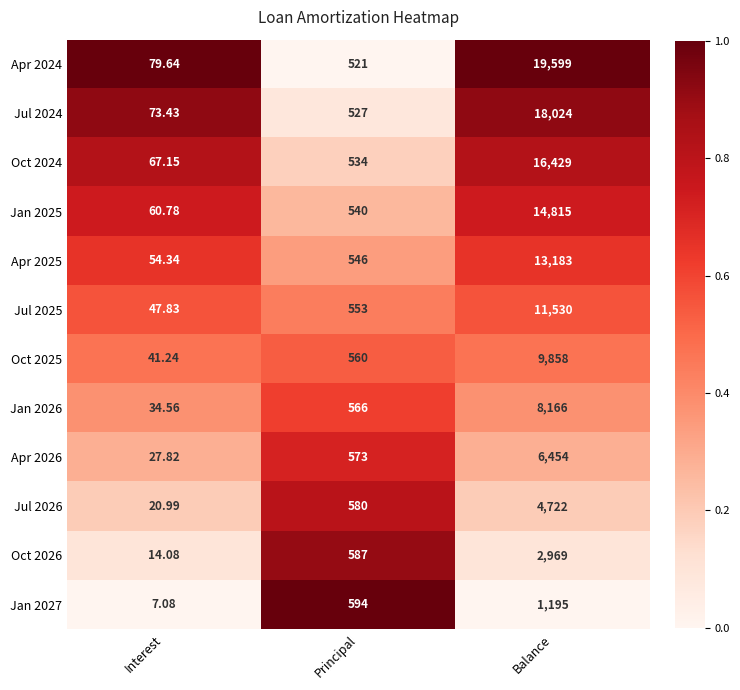

At which category is the sum across all series the highest?

Balance